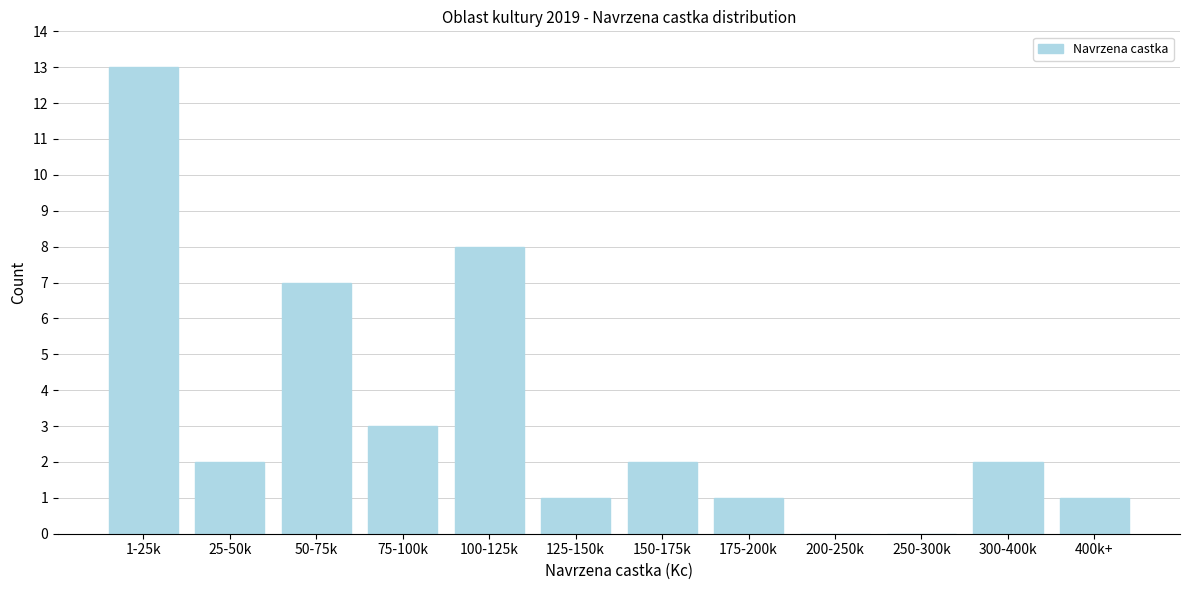

Reading left to right, transcribe all the data shown in this chart.

1-25k=13	25-50k=2	50-75k=7	75-100k=3	100-125k=8	125-150k=1	150-175k=2	175-200k=1	200-250k=0	250-300k=0	300-400k=2	400k+=1